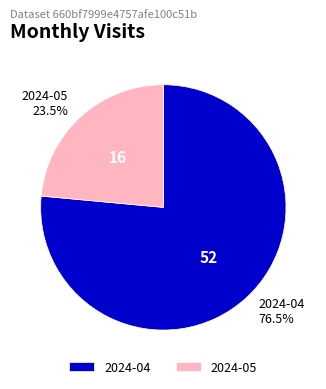

Between 2024-04 and 2024-05, which is larger?

2024-04